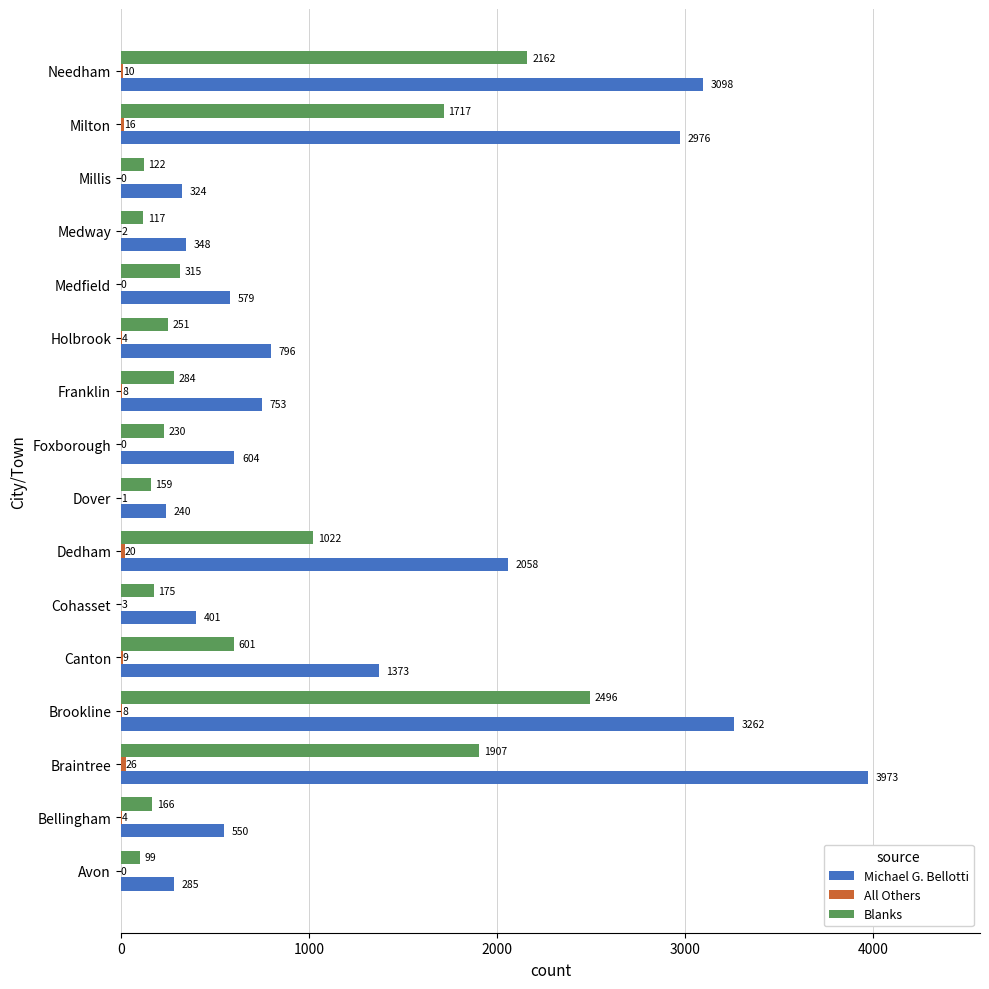

What is the maximum value shown in the chart?

3973